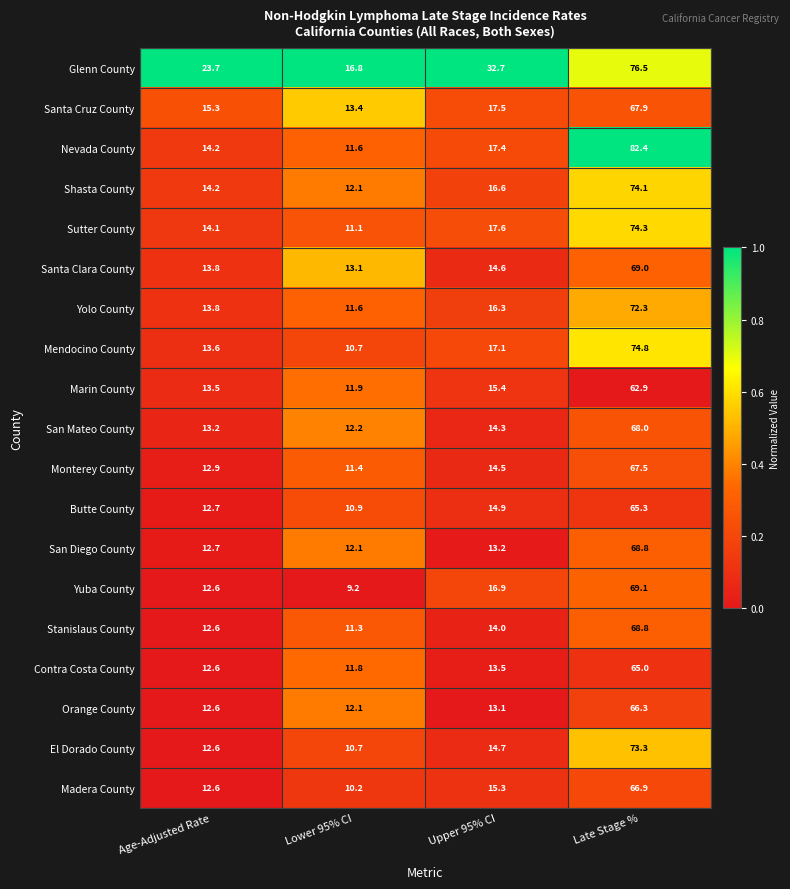

At which label is Orange County closest to 39?

Upper 95% CI